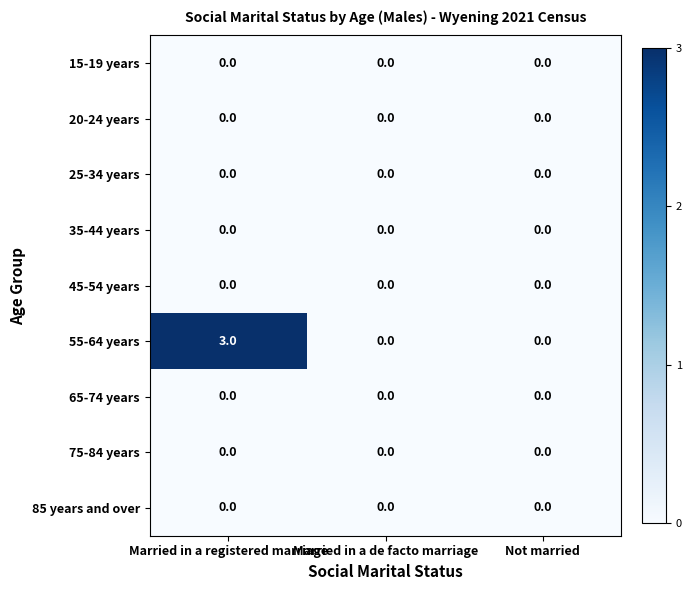

Which label corresponds to the largest value in the chart?

Married in a registered marriage